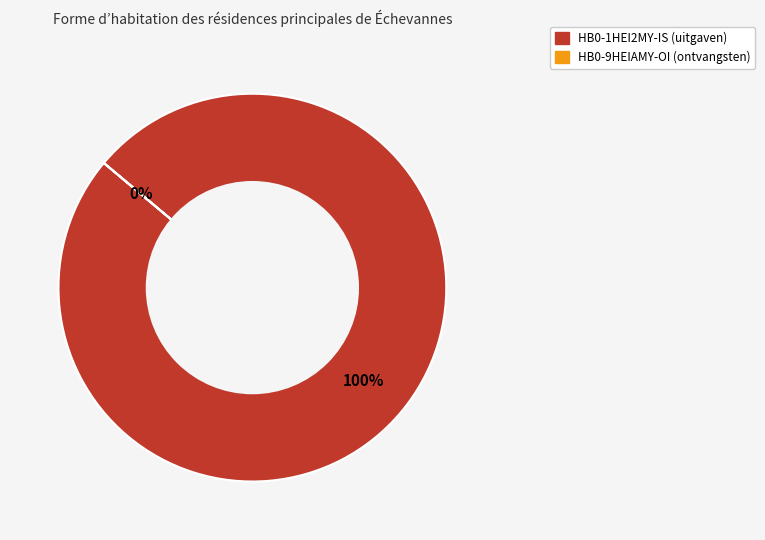

The HB0-9HEIAMY-OI (ontvangsten) slice represents 0% of the pie. True or false?

True